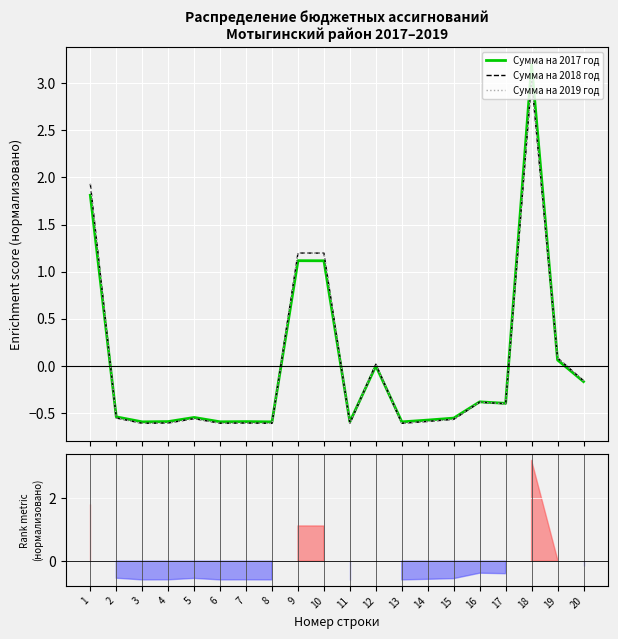

Is the value of Сумма на 2018 год at 11 greater than the value of Сумма на 2019 год at 8?

Yes